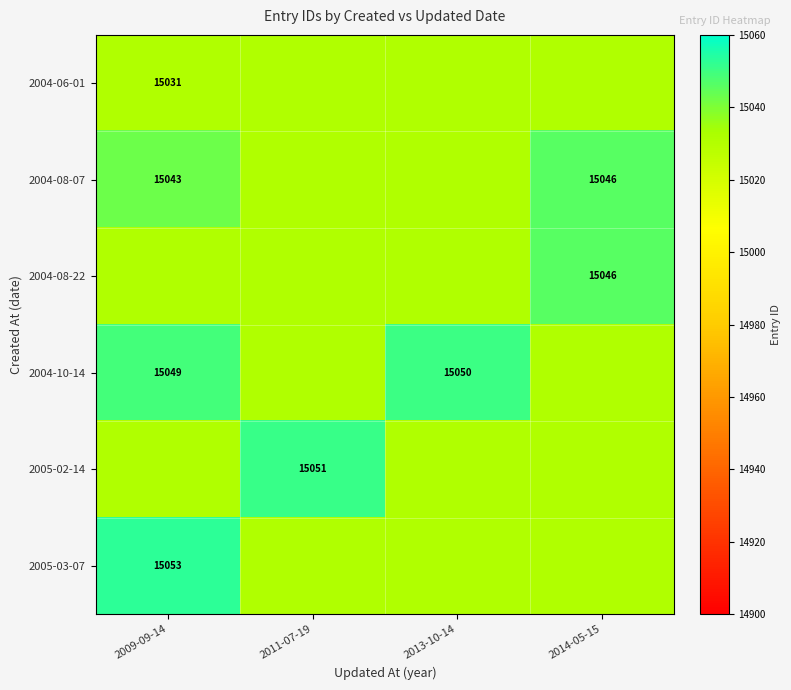

At which category is the sum across all series the highest?

2009-09-14